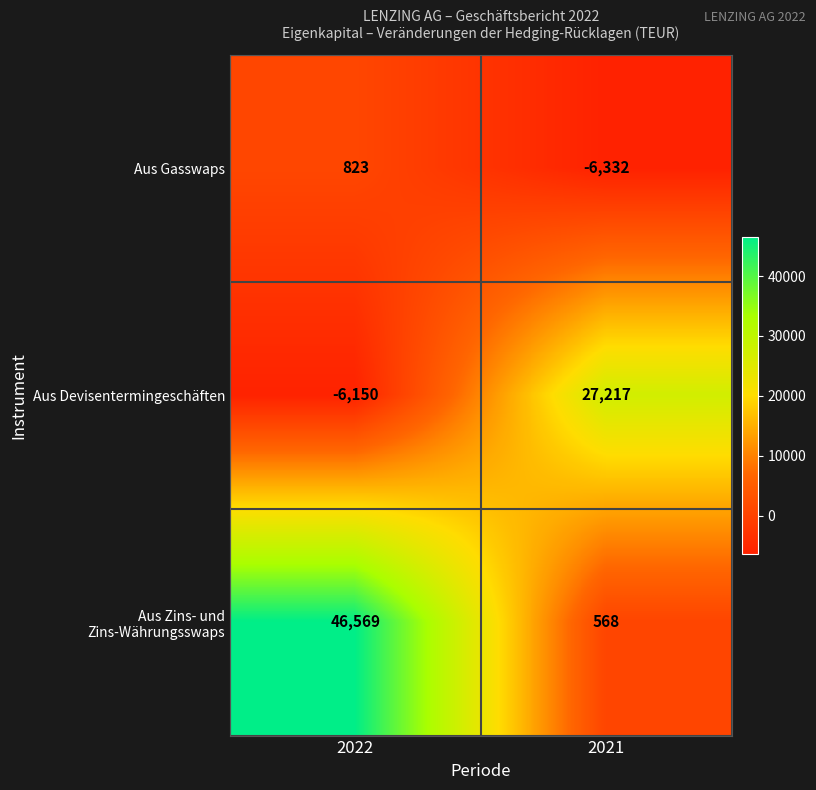

What is the sum of the Aus Devisentermingeschäften values at 2022 and 2021?

21067